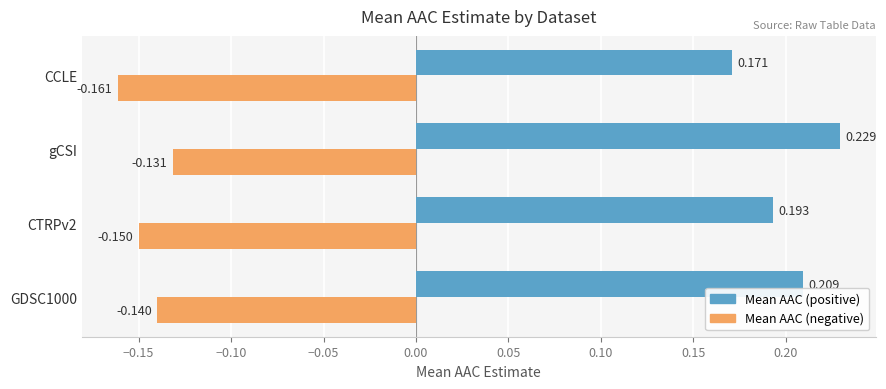

Rank the series by their average value, from lowest to highest.

Mean AAC (negative), Mean AAC (positive)